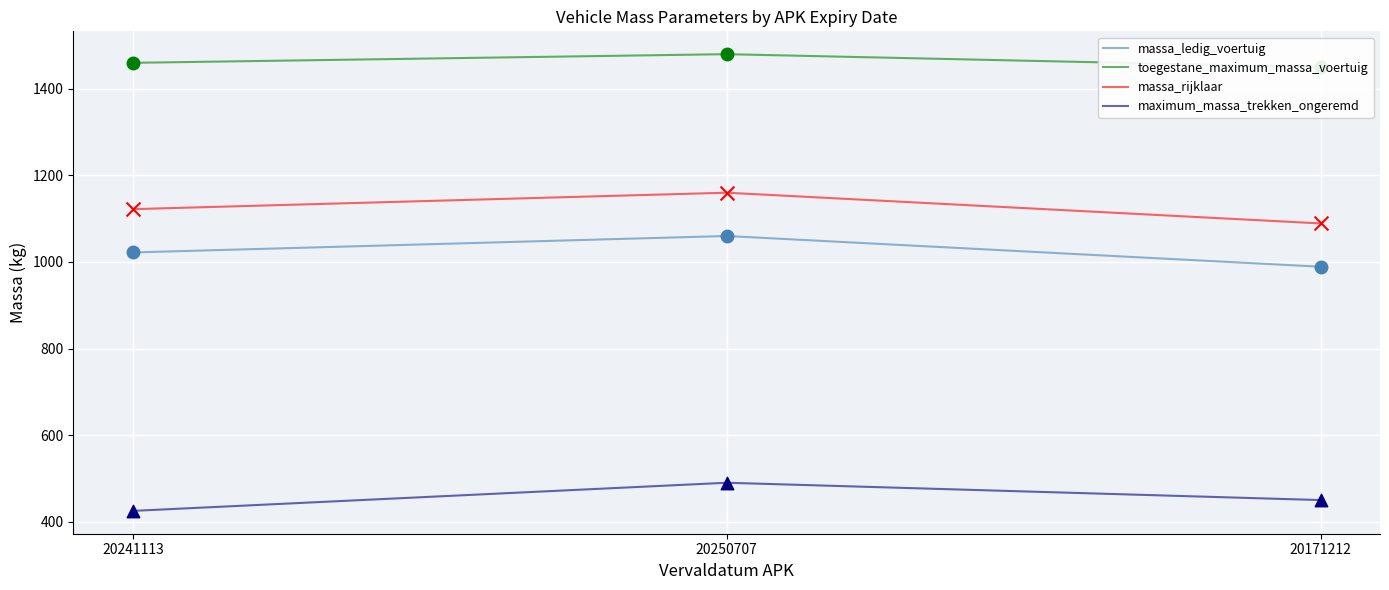

At which category is the sum across all series the highest?

20250707